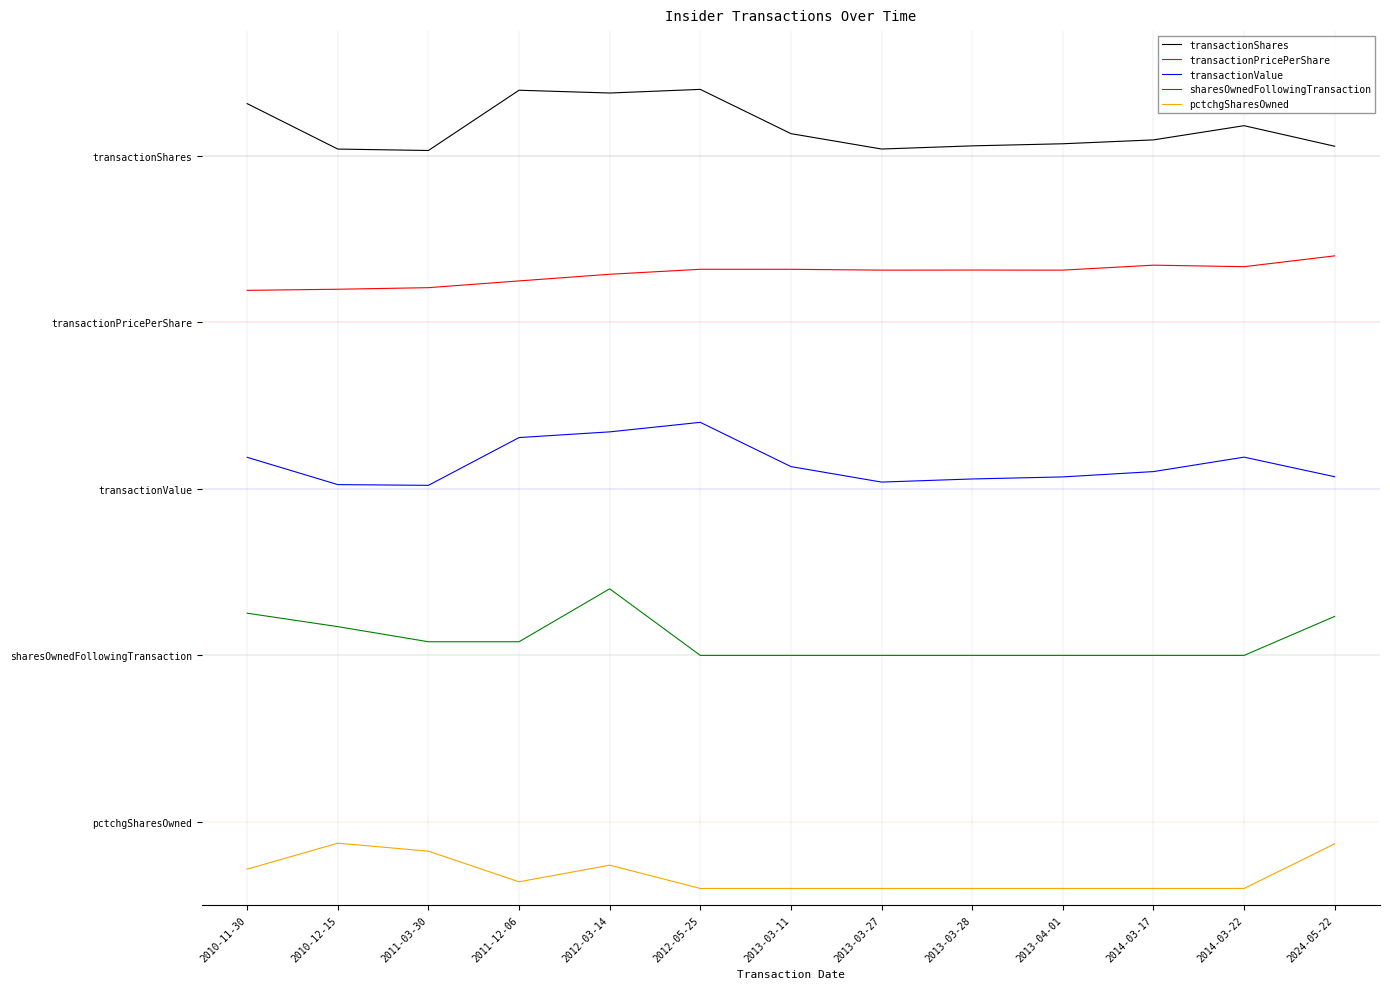

Does the chart have visible grid lines?

No